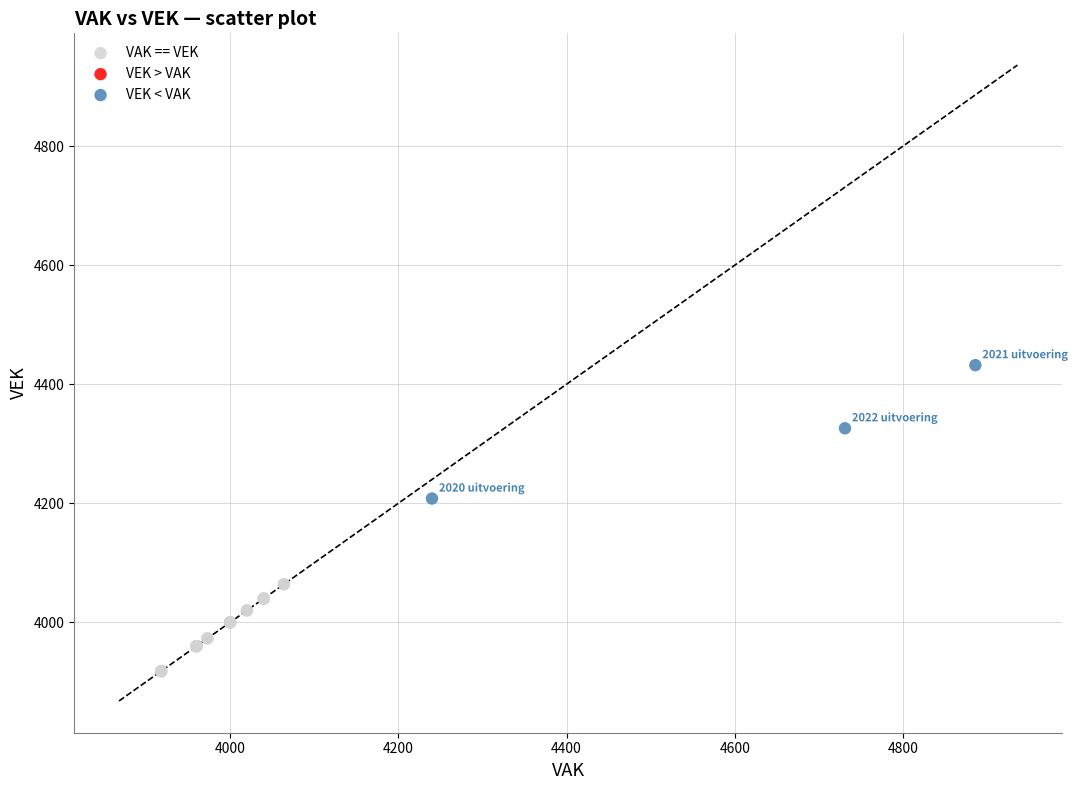

Which series contains the lowest Y value?

VAK == VEK